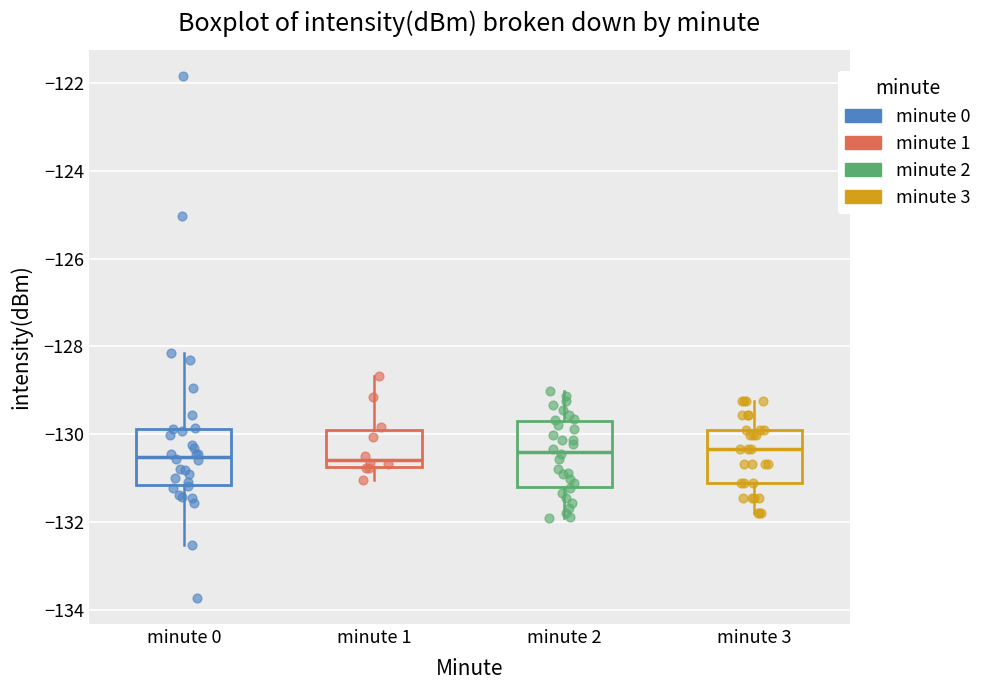

Reading left to right, transcribe this box plot: for each box, give where its median line is, the range the box spans, and where its two whiskers end, as read against the y-axis. The values are not printed on the chart, so give them approximately, as read against the axis.

minute 0: median -130.6, box -131.2 to -129.8, whiskers -132.6 to -128.2
minute 1: median -130.6, box -130.8 to -129.8, whiskers -131.0 to -128.6
minute 2: median -130.4, box -131.2 to -129.8, whiskers -132.0 to -129.0
minute 3: median -130.4, box -131.2 to -130.0, whiskers -131.8 to -129.2